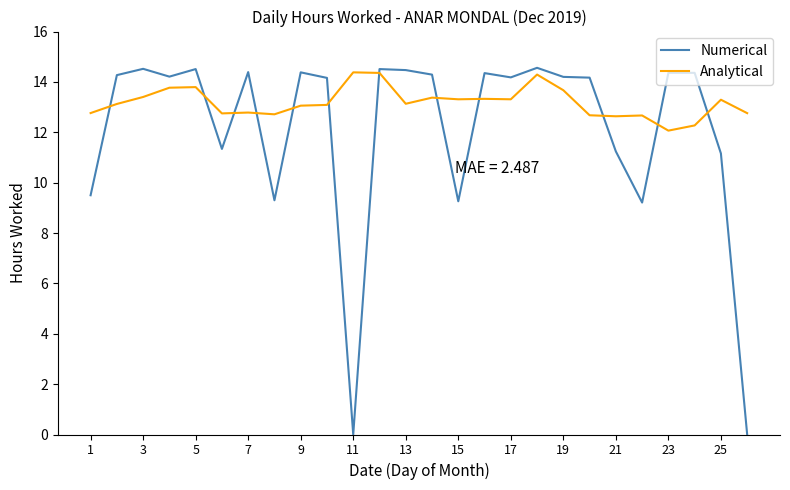

Which series has the widest spread of values?

Numerical